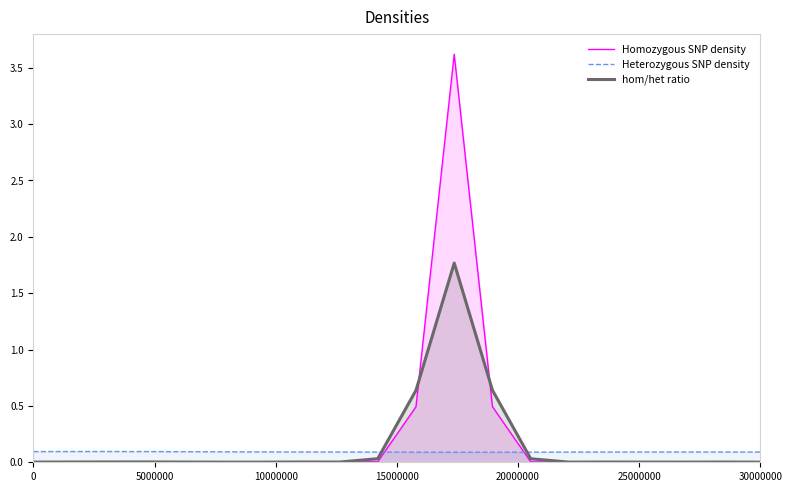

Rank the series by their average value, from highest to lowest.

Homozygous SNP density, hom/het ratio, Heterozygous SNP density